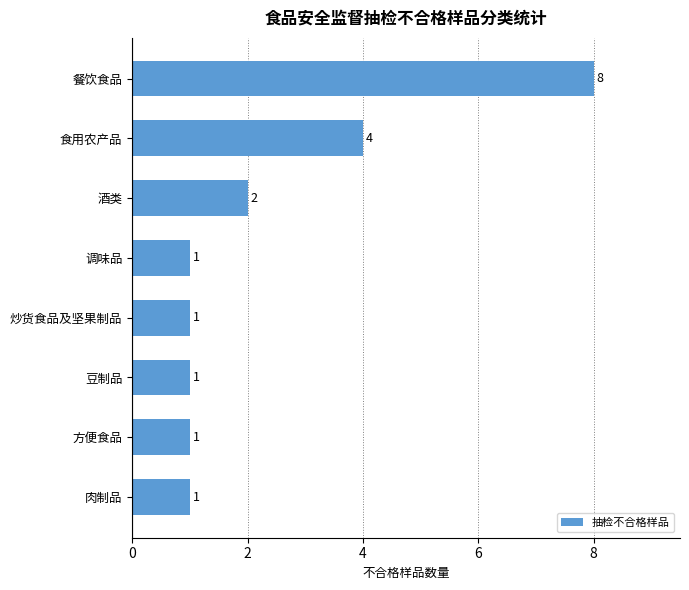

What is the greatest value displayed?

8